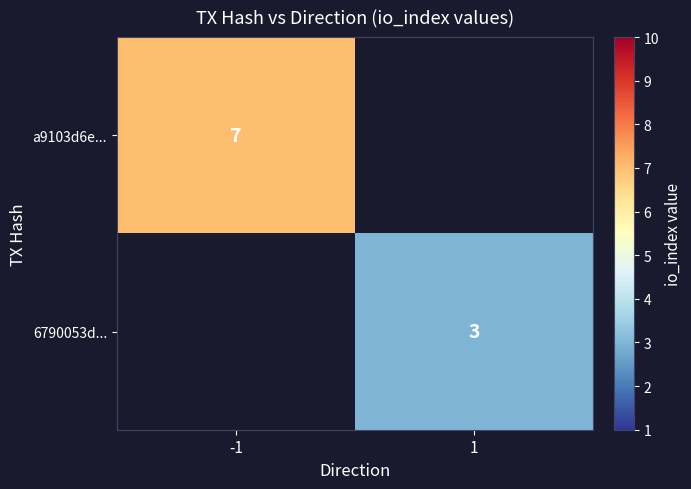

Count the number of categories in the chart.

2